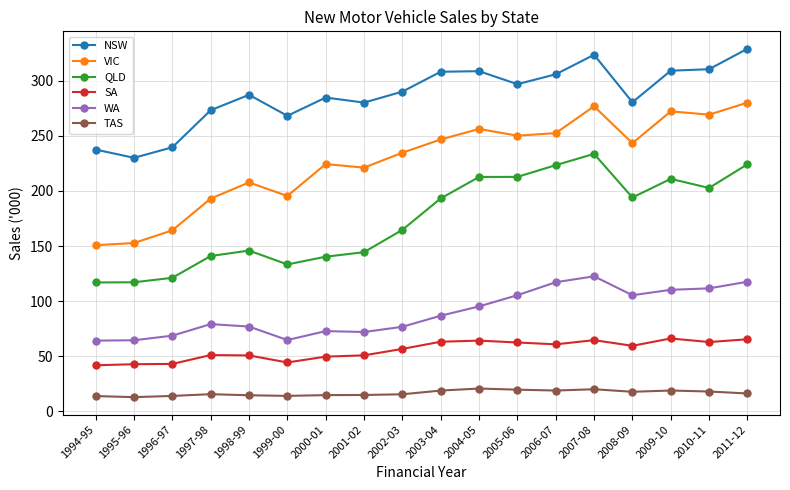

How many categories are shown in the chart?

18